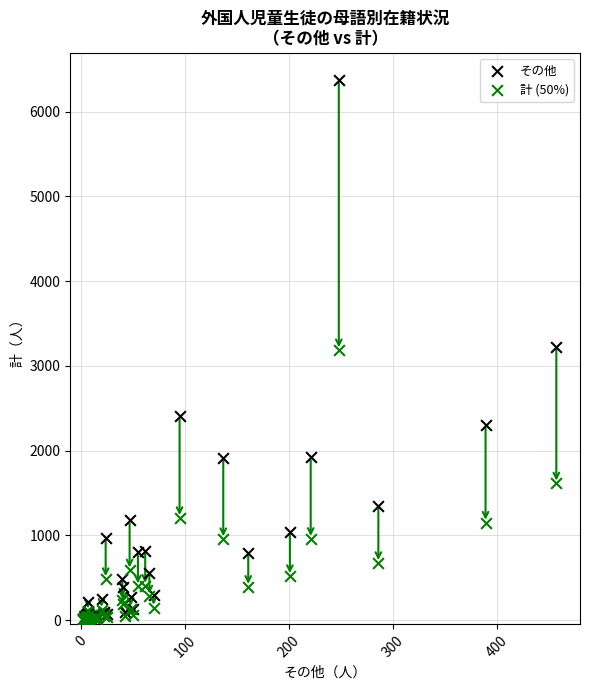

What are all the series names shown in the legend?

その他, 計 (50%)